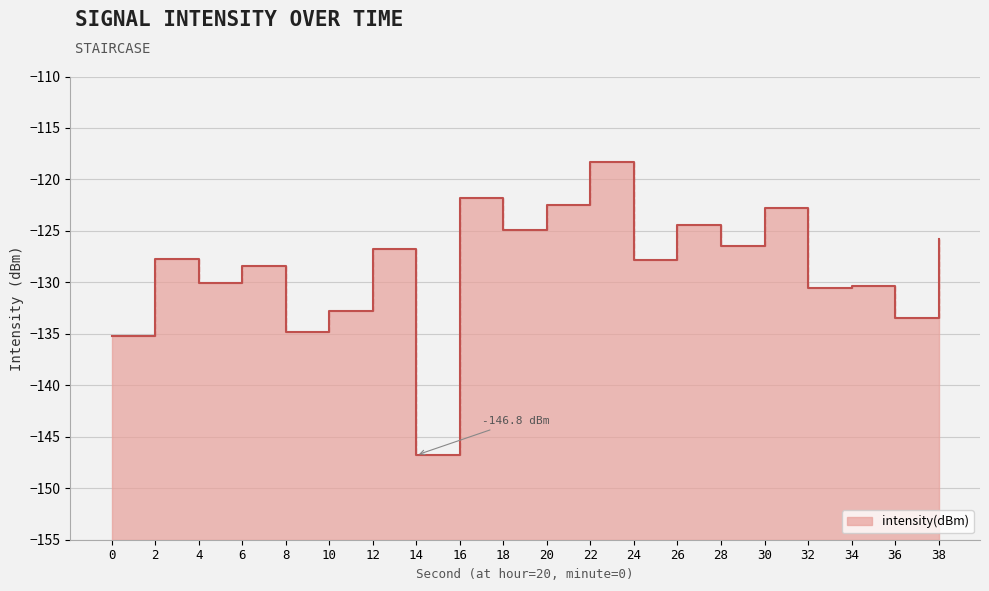

What is the difference between the values at 30 and 20?

0.3